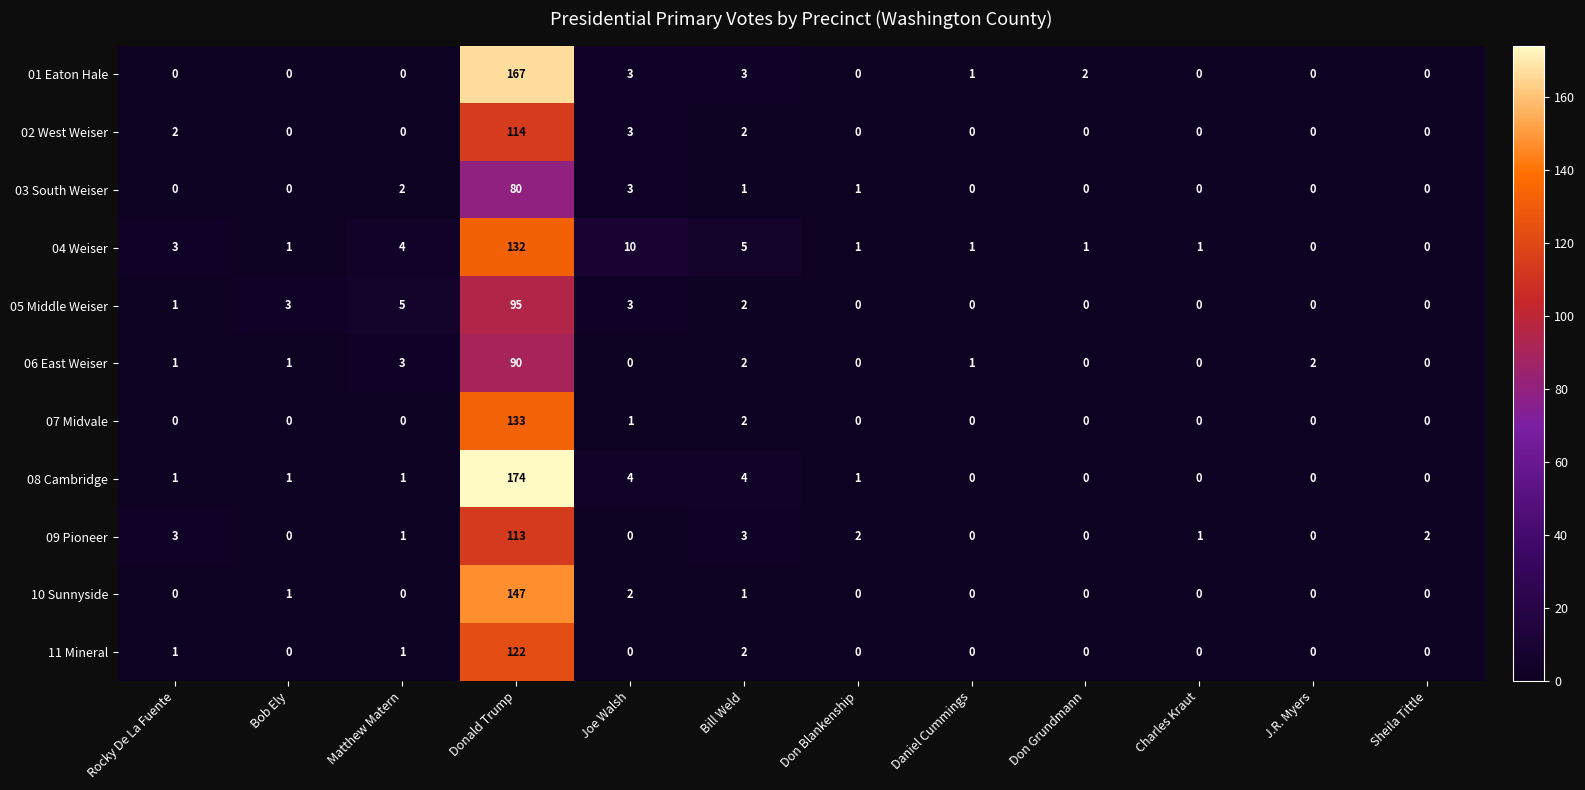

Which series has the widest spread of values?

08 Cambridge